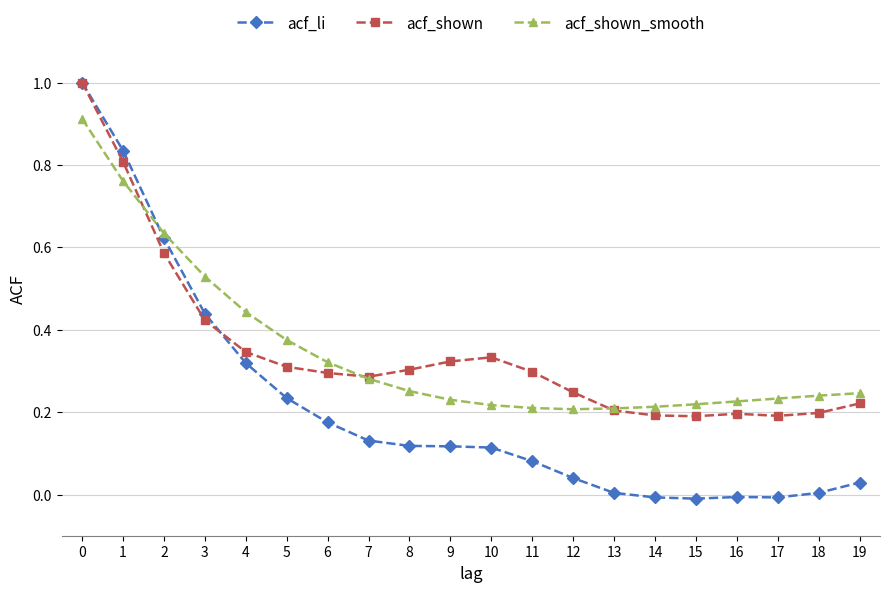

The value of acf_shown at 14 is 0.2. True or false?

True